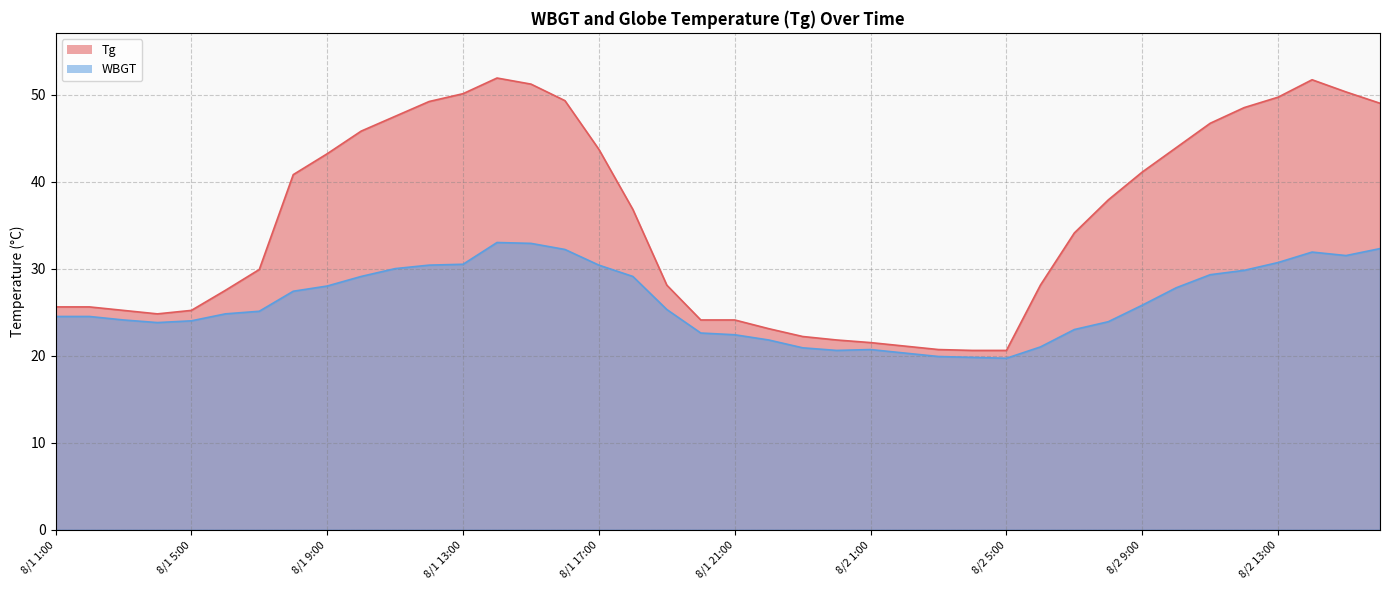

List the series in order of their peak value, lowest first.

WBGT, Tg